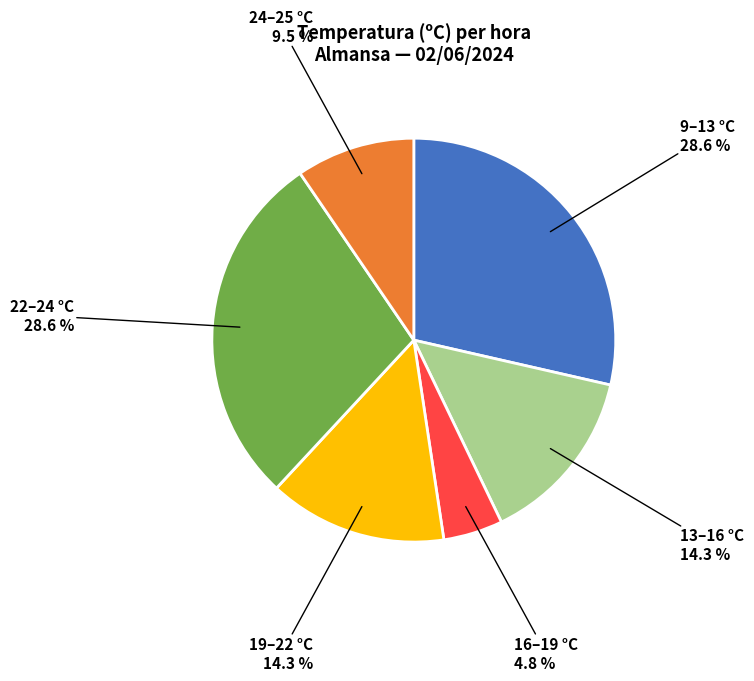

To the nearest percent, what is the average slice percentage?

17%